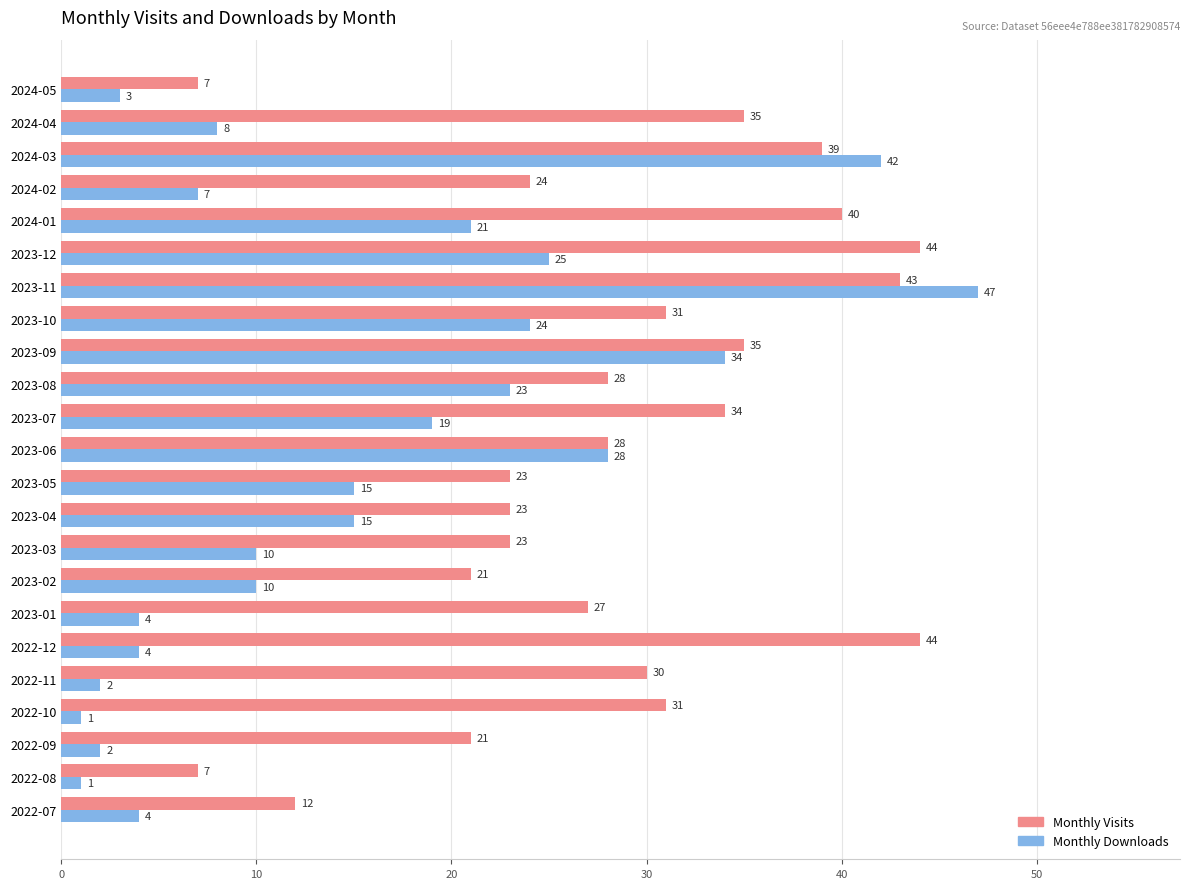

What is the approximate value of Monthly Downloads at 2024-02?

7